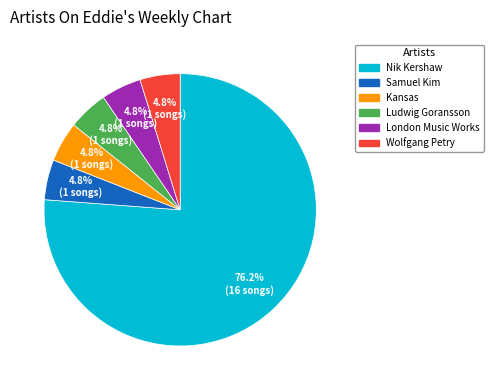

To the nearest percent, what portion does Samuel Kim represent?

5%